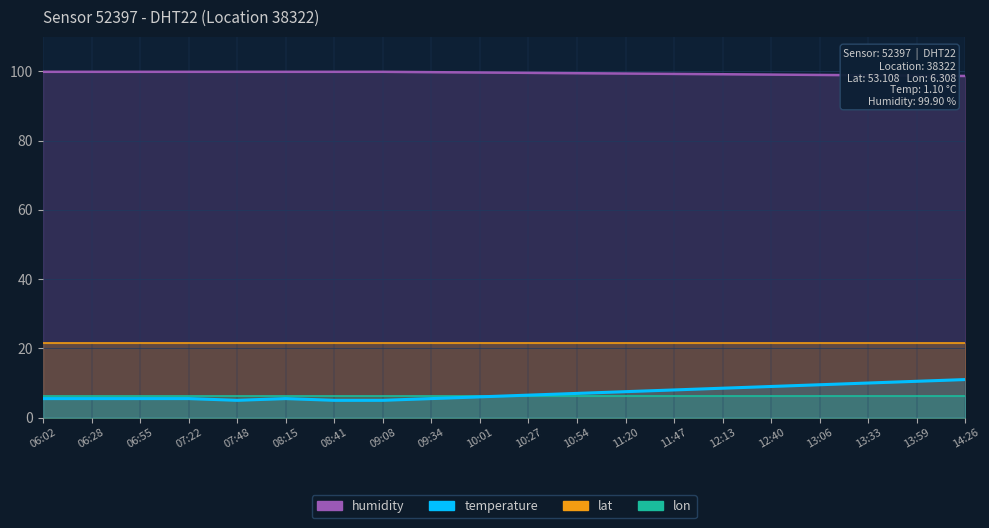

What is the minimum value for temperature?

5.0